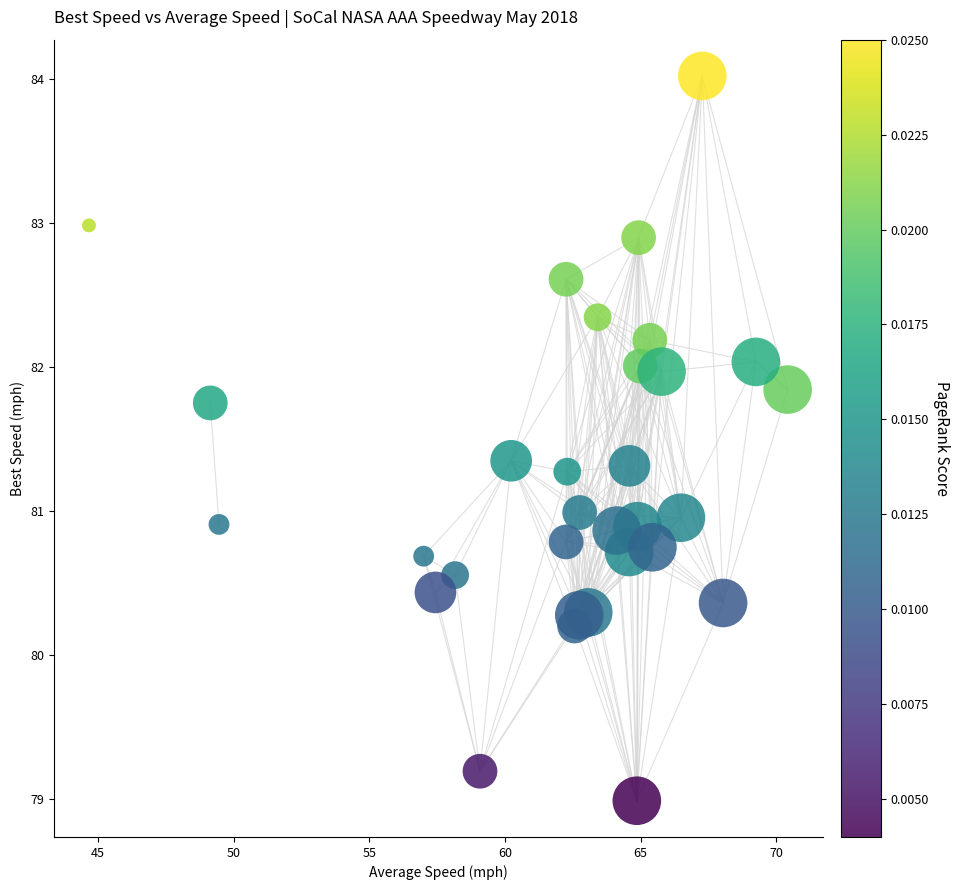

What is the range of Y values (max minus min)?

5.0